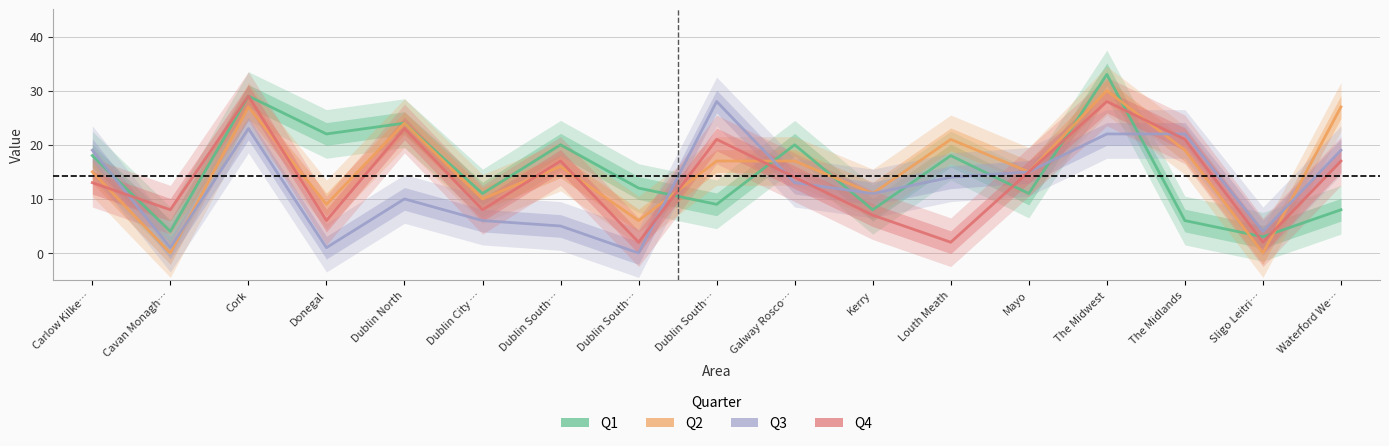

True or false: Q3 has a value of 6 at Mayo.

False